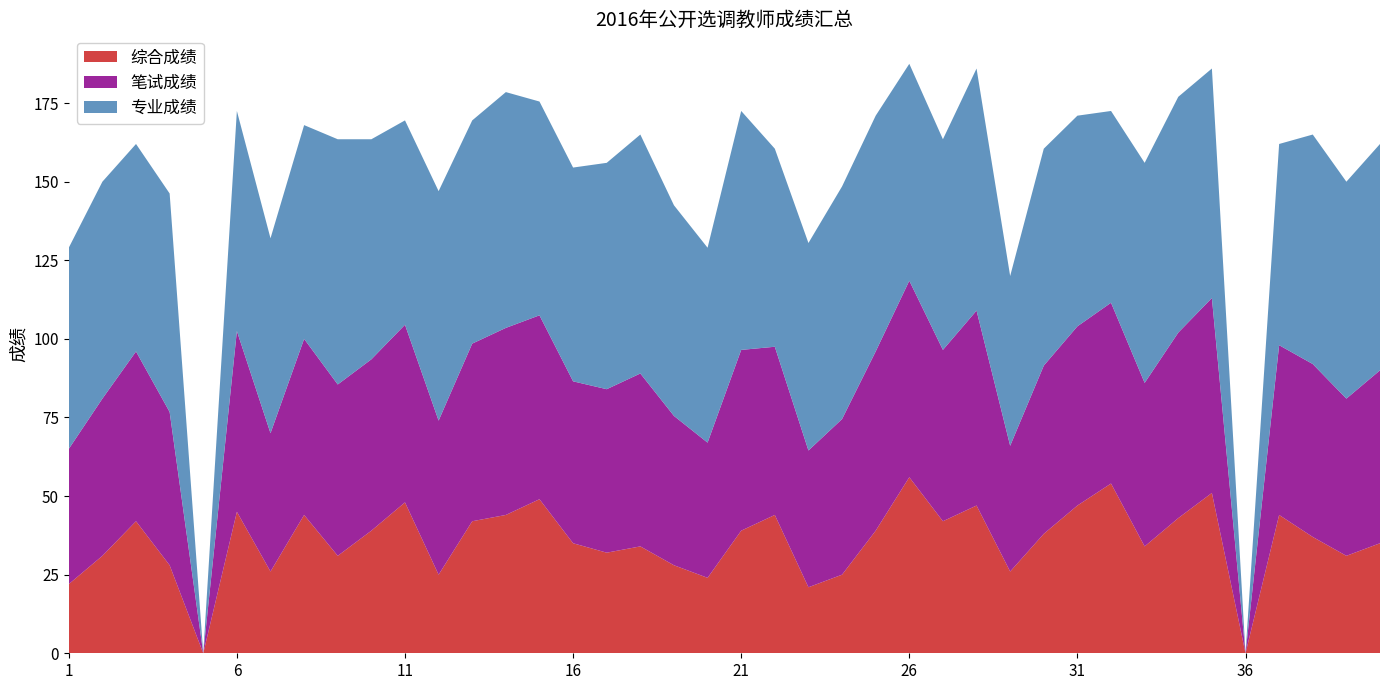

Reading left to right, what are all the values shown in this chart?

综合成绩: 1=22.0	2=31.0	3=42.0	4=28.0	5=0.0	6=45.0	7=26.0	8=44.0	9=31.0	10=39.0	11=48.0	12=25.0	13=42.0	14=44.0	15=49.0	16=35.0	17=32.0	18=34.0	19=28.0	20=24.0	21=39.0	22=44.0	23=21.0	24=25.0	25=39.0	26=56.0	27=42.0	28=47.0	29=26.0	30=38.0	31=47.0	32=54.0	33=34.0	34=43.0	35=51.0	36=0.0	37=44.0	38=37.0	39=31.0	40=35.0
笔试成绩: 1=43.0	2=50.0	3=54.0	4=48.8	5=0.0	6=57.5	7=44.0	8=56.0	9=54.5	10=54.5	11=56.5	12=49.0	13=56.5	14=59.5	15=58.5	16=51.5	17=52.0	18=55.0	19=47.5	20=43.0	21=57.5	22=53.5	23=43.5	24=49.5	25=57.0	26=62.5	27=54.5	28=62.0	29=40.0	30=53.5	31=57.0	32=57.5	33=52.0	34=59.0	35=62.0	36=0.0	37=54.0	38=55.0	39=50.0	40=55.0
专业成绩: 1=64.0	2=69.0	3=66.0	4=69.5	5=0.0	6=70.0	7=62.0	8=68.0	9=78.0	10=70.0	11=65.0	12=73.0	13=71.0	14=75.0	15=68.0	16=68.0	17=72.0	18=76.0	19=67.0	20=62.0	21=76.0	22=63.0	23=66.0	24=74.0	25=75.0	26=69.0	27=67.0	28=77.0	29=54.0	30=69.0	31=67.0	32=61.0	33=70.0	34=75.0	35=73.0	36=0.0	37=64.0	38=73.0	39=69.0	40=72.0